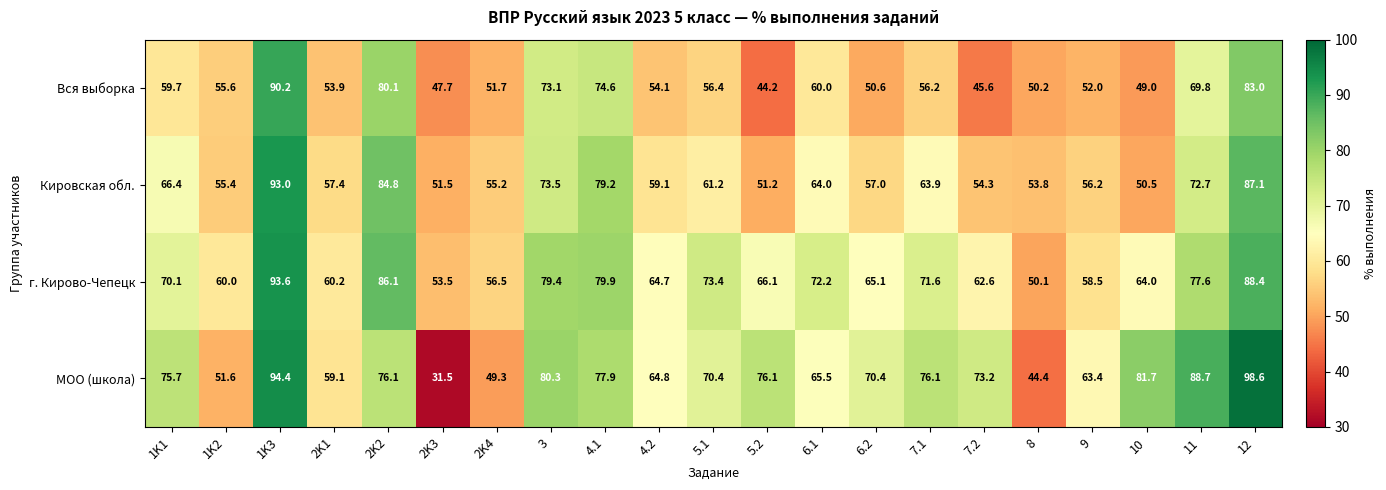

Rank the series by their maximum value, from lowest to highest.

Вся выборка, Кировская обл., г. Кирово-Чепецк, МОО (школа)